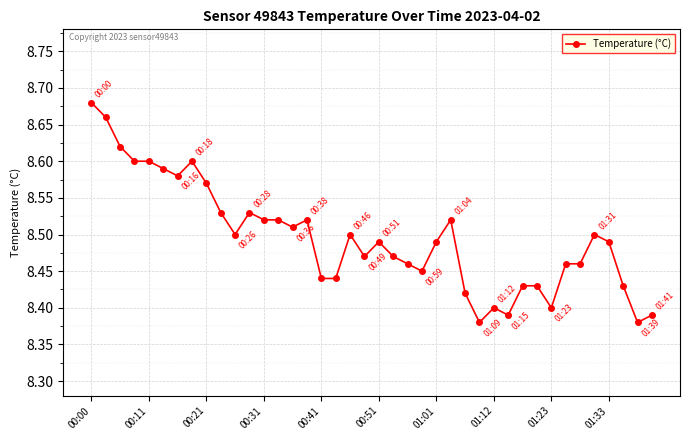

How many values are between 8 and 9?

40